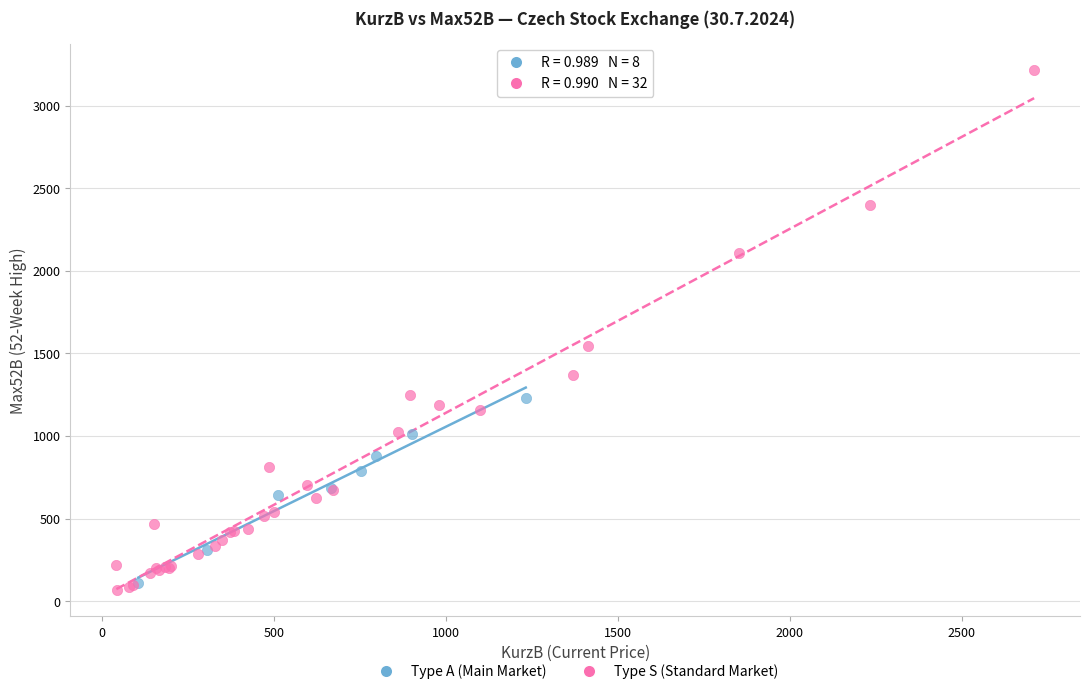

What are all the series names shown in the legend?

Type A (Main Market), Type S (Standard Market)